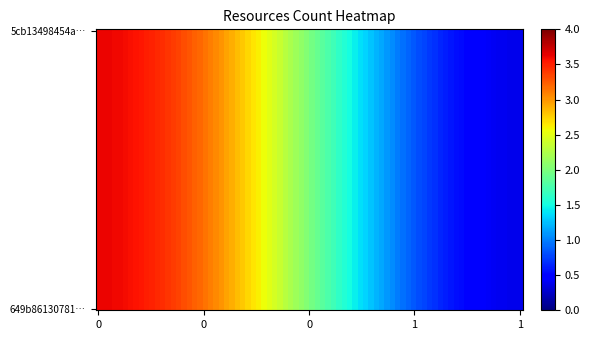

How many categories are shown in the chart?

2